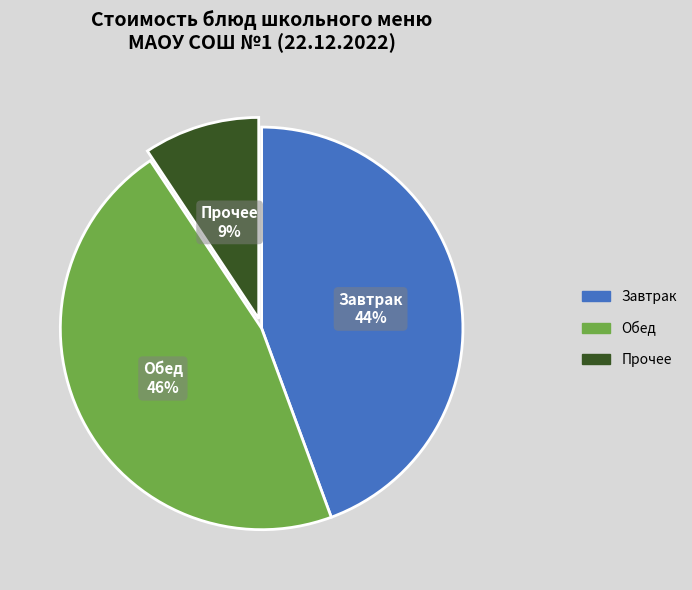

Which has a higher value, Завтрак or Прочее?

Завтрак